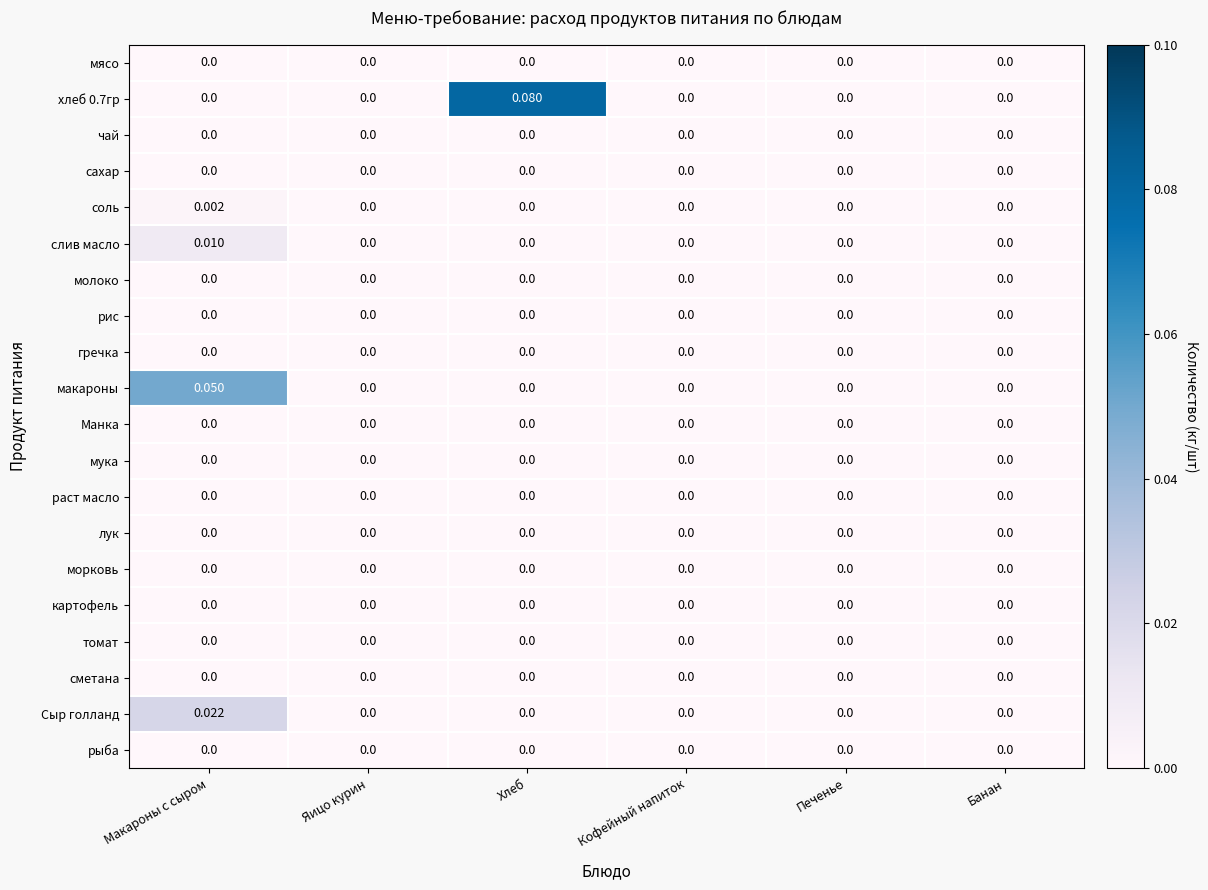

At which category is the sum across all series the highest?

Макароны с сыром